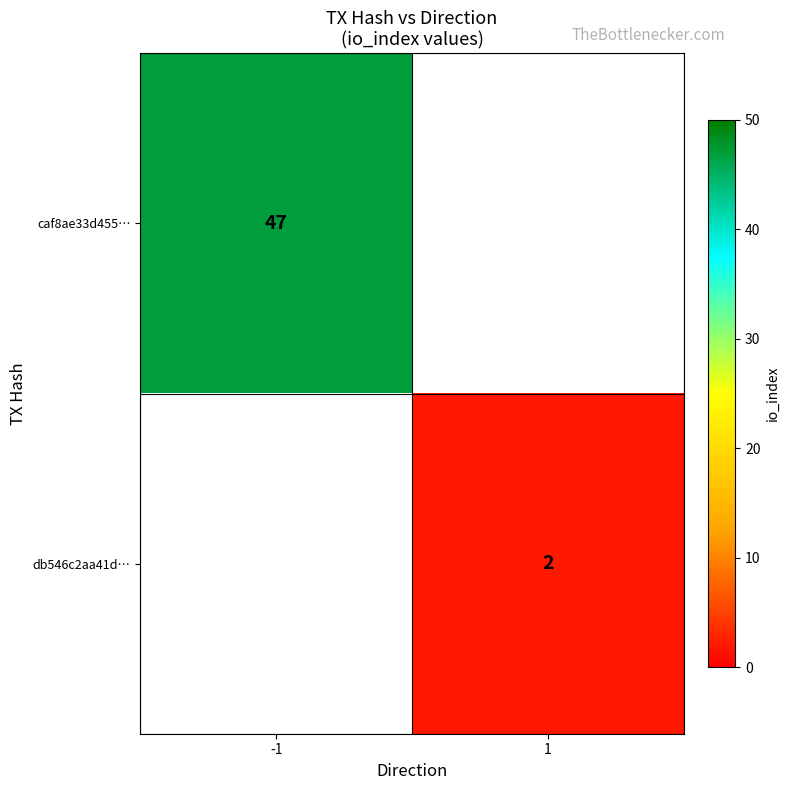

Is it true that caf8ae33d455… equals 18.7 at -1?

False